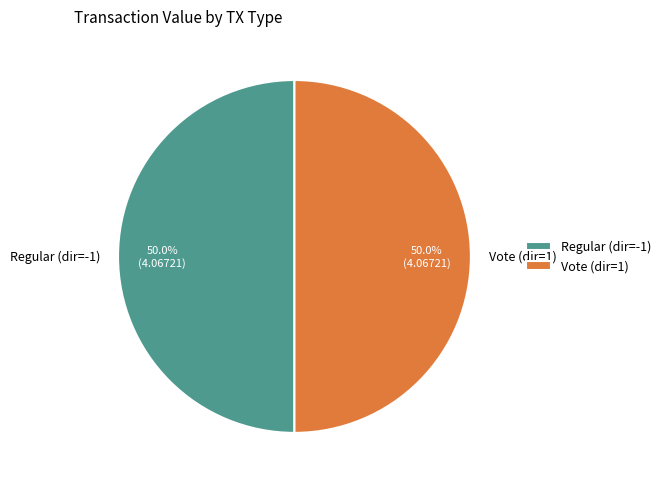

Count the number of slices in the pie.

2